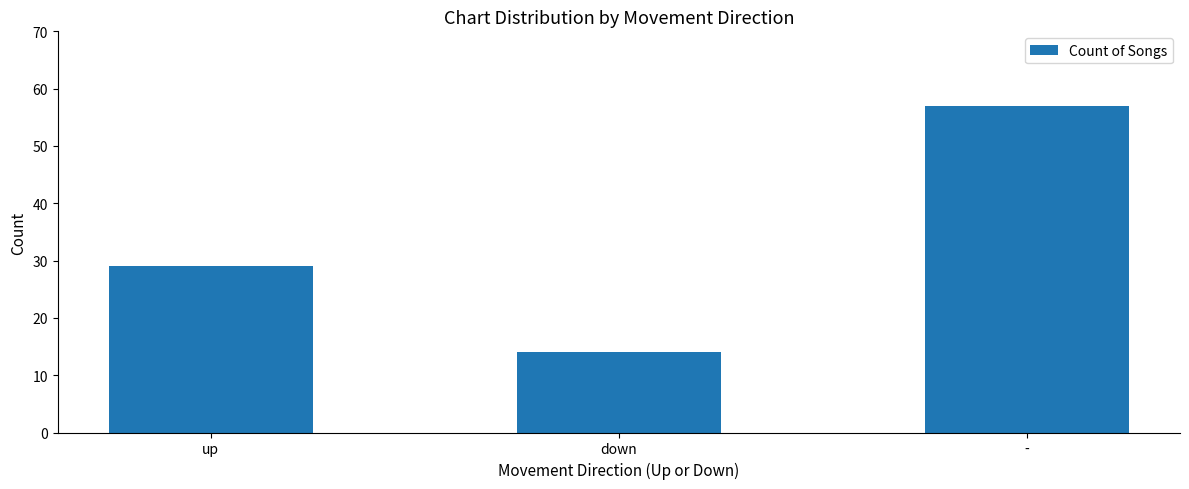

How many distinct data groups are displayed?

1